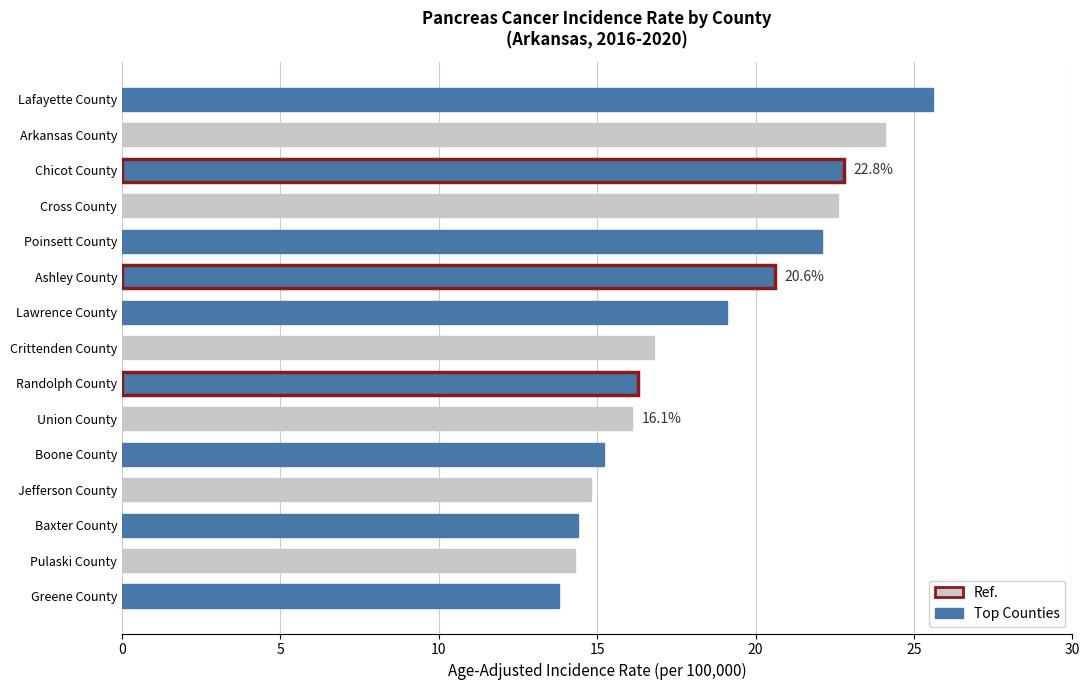

What is the sum of all values?

278.6